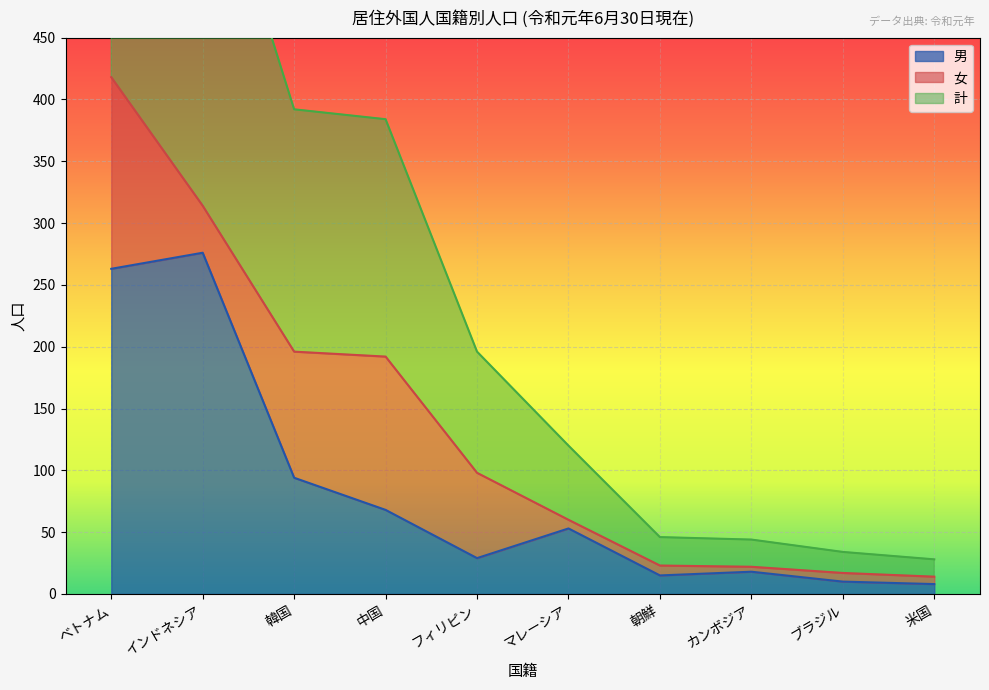

Is it true that 男 equals 53 at マレーシア?

True